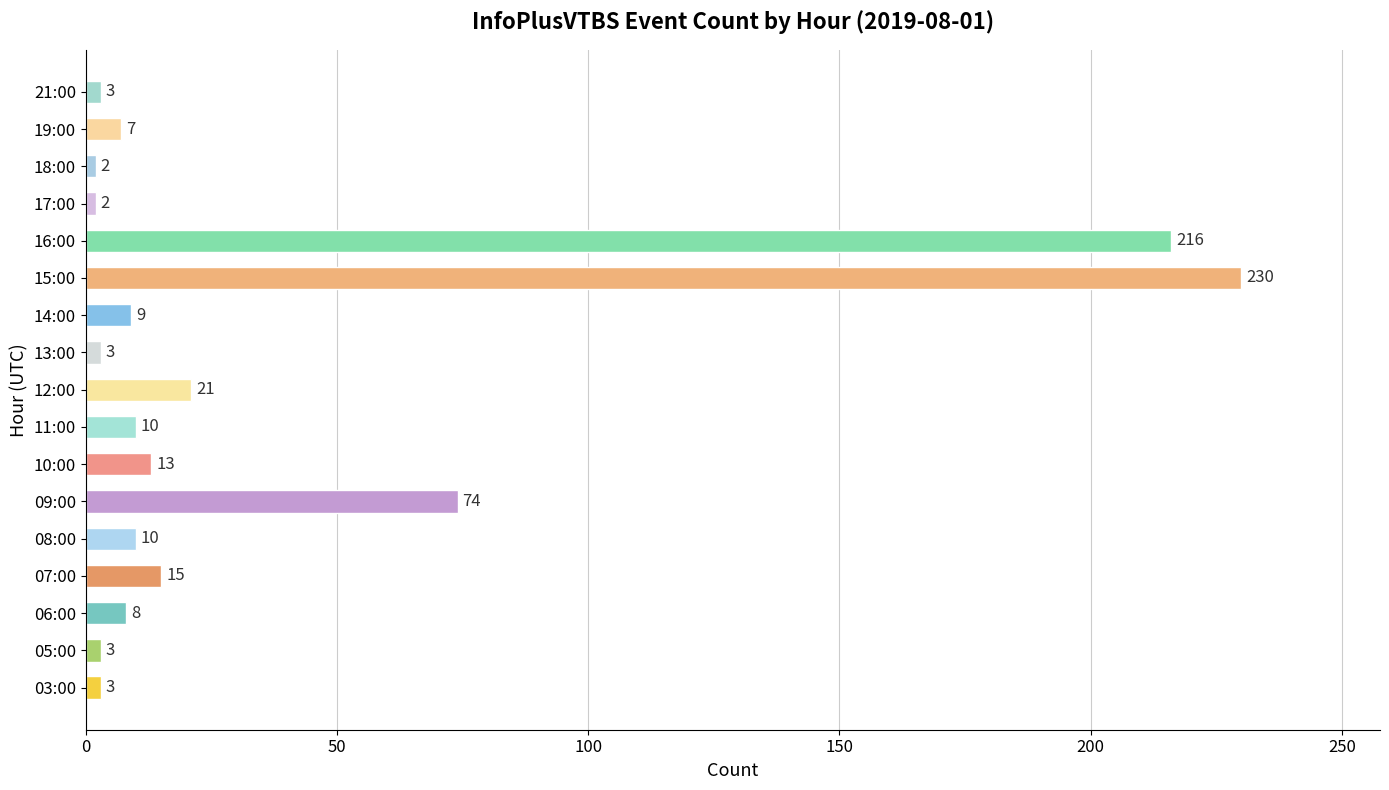

How many bars are there in total?

17